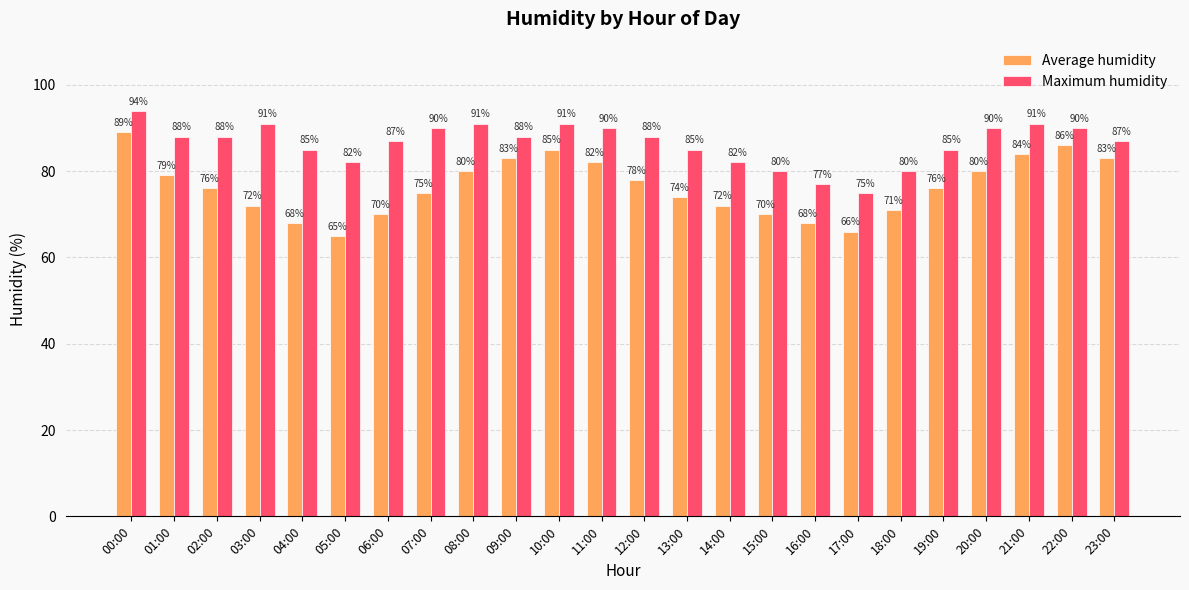

Rank the series by their maximum value, from highest to lowest.

Maximum humidity, Average humidity